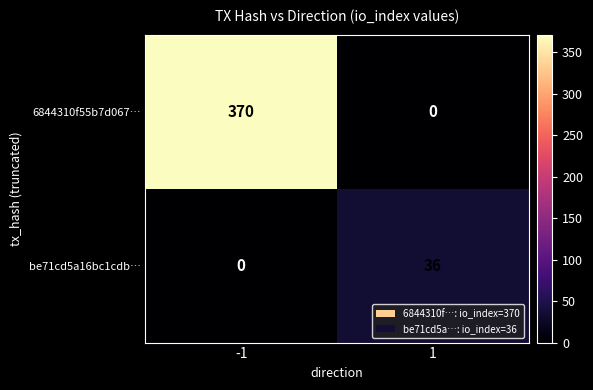

What value does the 6844310f55b7d067… series have at -1?

370